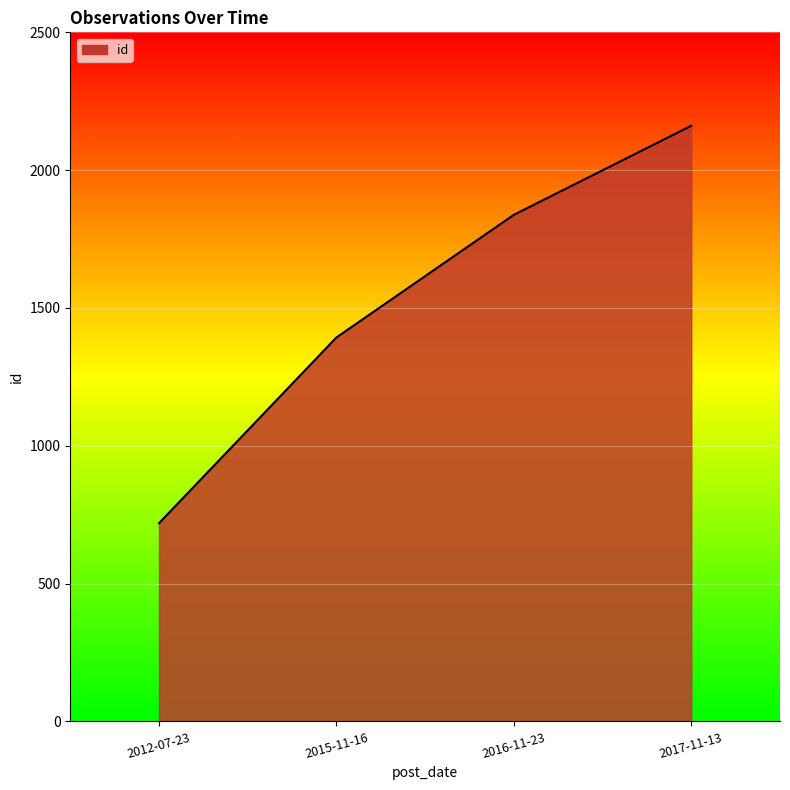

What is the sum of all values?

6111